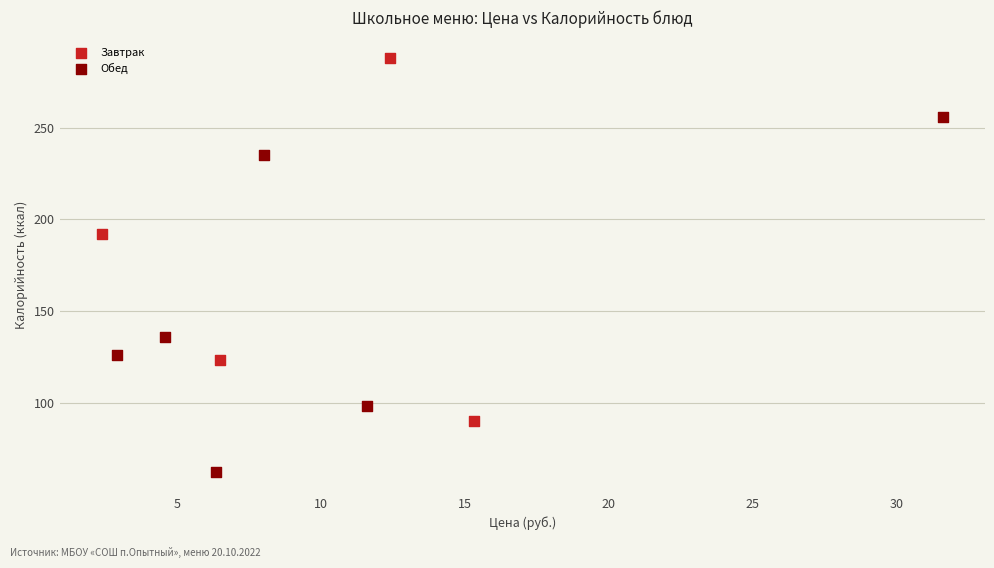

Which series contains the highest Y value?

Завтрак